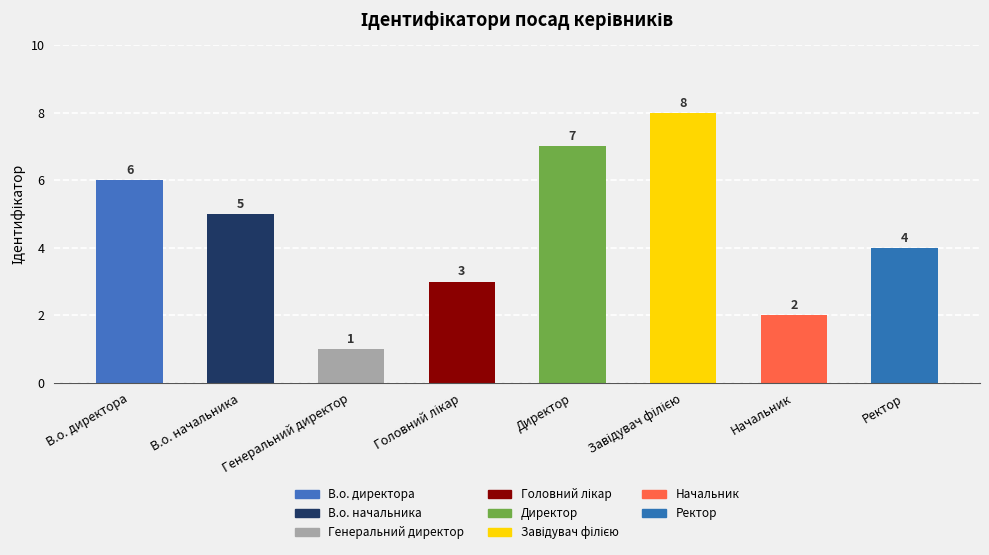

Approximately how many times larger is the value at Начальник compared to Директор?

0.3